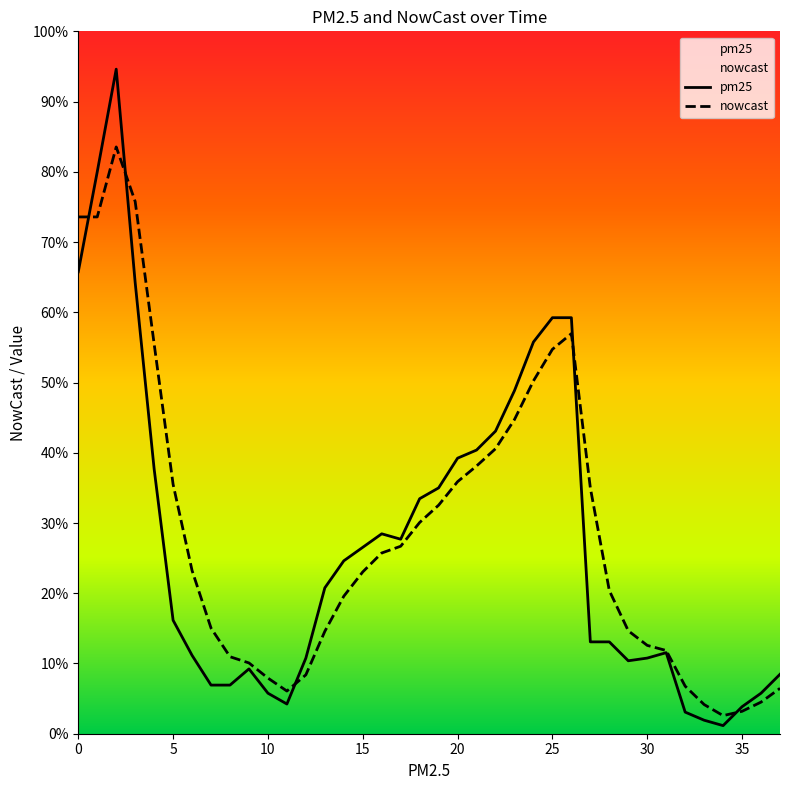

In pm25, how many points are lower than both neighbors (excluding endpoints)?

4